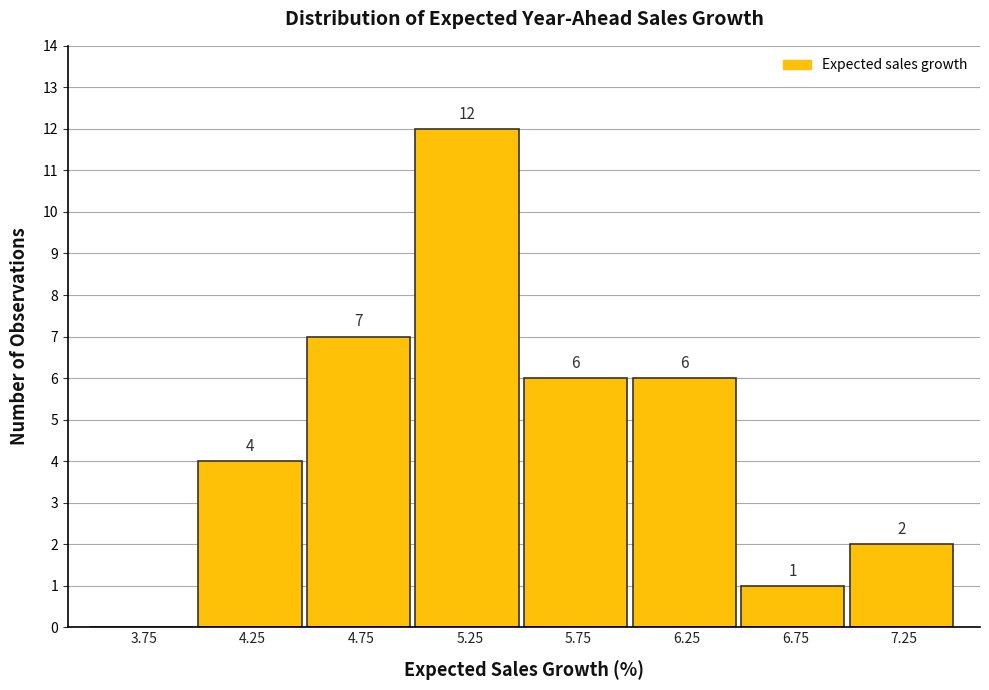

Which range on the x-axis has the tallest bar?

5.0 to 5.5